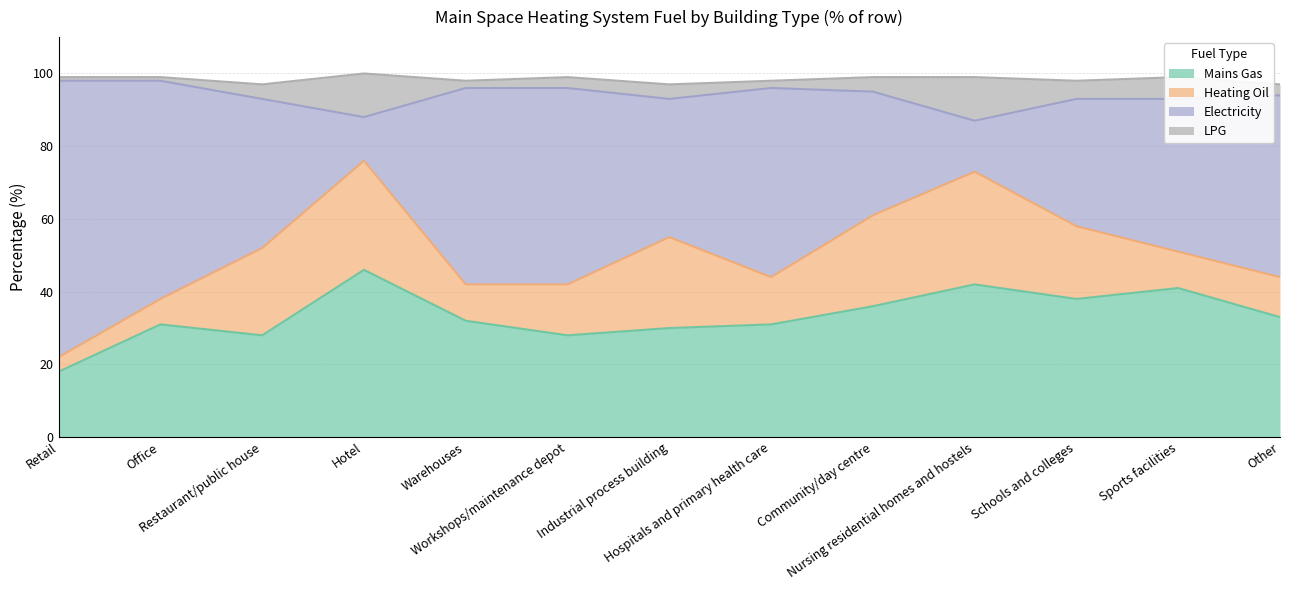

How many interior local peaks does the Electricity series have?

3